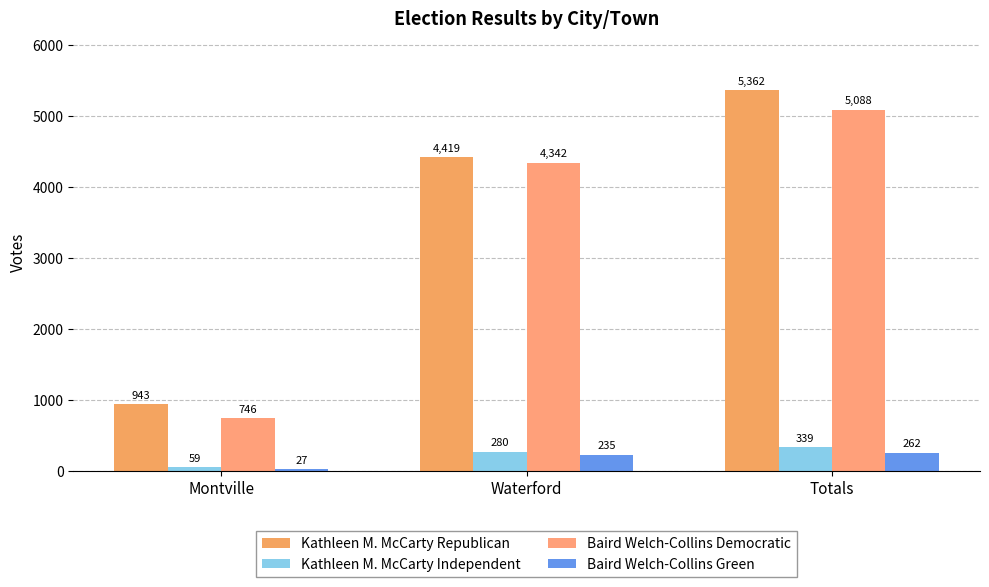

Where is Baird Welch-Collins Green nearest to the value 144?

Waterford